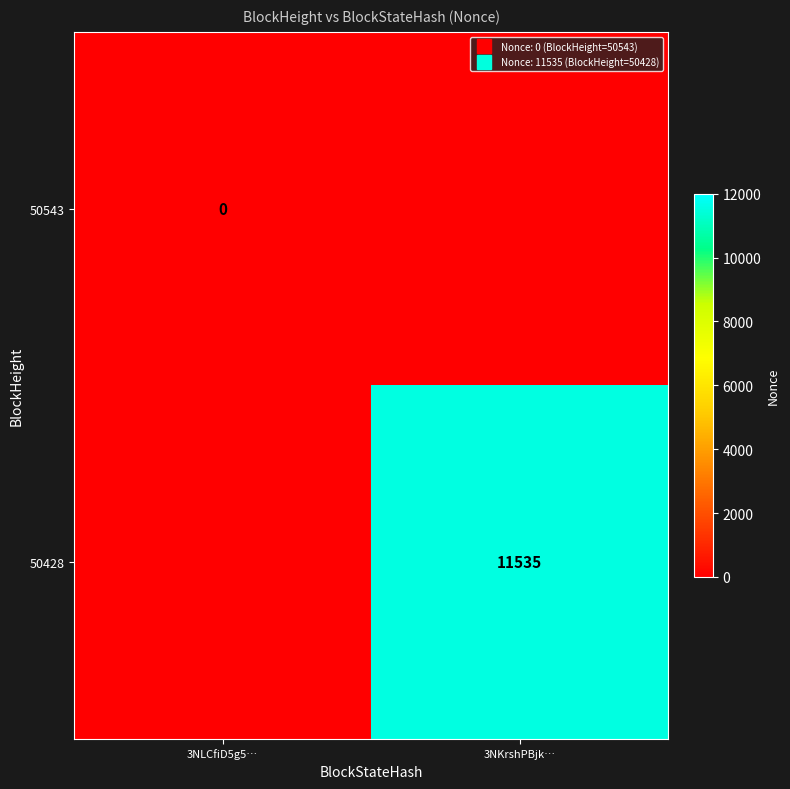

The 50428 series shows 11535 at 3NKrshPBjk…. True or false?

True